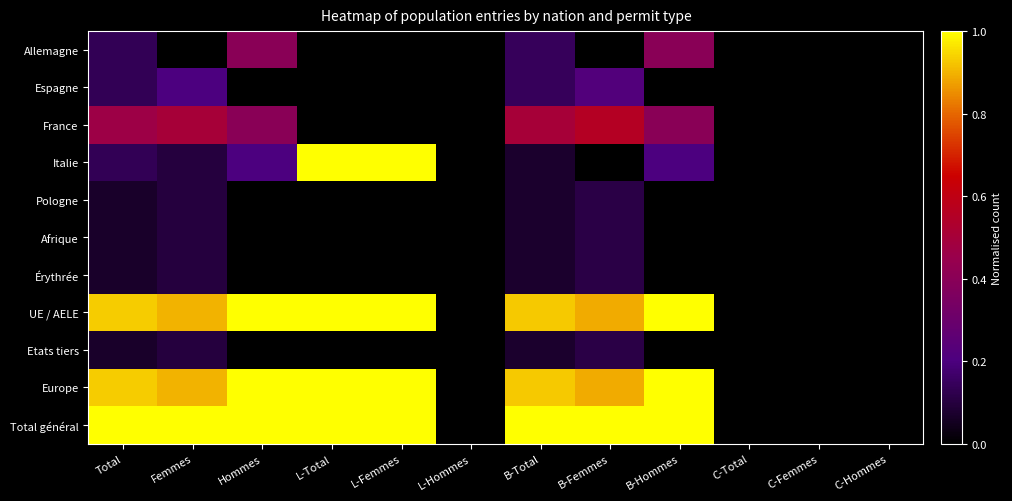

Reading left to right, extract all data points from this chart.

Allemagne: Total=0.1	Femmes=0.0	Hommes=0.4	L-Total=0.0	L-Femmes=0.0	L-Hommes=0.0	B-Total=0.1	B-Femmes=0.0	B-Hommes=0.4	C-Total=0.0	C-Femmes=0.0	C-Hommes=0.0
Espagne: Total=0.1	Femmes=0.2	Hommes=0.0	L-Total=0.0	L-Femmes=0.0	L-Hommes=0.0	B-Total=0.1	B-Femmes=0.2	B-Hommes=0.0	C-Total=0.0	C-Femmes=0.0	C-Hommes=0.0
France: Total=0.5	Femmes=0.5	Hommes=0.4	L-Total=0.0	L-Femmes=0.0	L-Hommes=0.0	B-Total=0.5	B-Femmes=0.6	B-Hommes=0.4	C-Total=0.0	C-Femmes=0.0	C-Hommes=0.0
Italie: Total=0.1	Femmes=0.1	Hommes=0.2	L-Total=1.0	L-Femmes=1.0	L-Hommes=0.0	B-Total=0.1	B-Femmes=0.0	B-Hommes=0.2	C-Total=0.0	C-Femmes=0.0	C-Hommes=0.0
Pologne: Total=0.1	Femmes=0.1	Hommes=0.0	L-Total=0.0	L-Femmes=0.0	L-Hommes=0.0	B-Total=0.1	B-Femmes=0.1	B-Hommes=0.0	C-Total=0.0	C-Femmes=0.0	C-Hommes=0.0
Afrique: Total=0.1	Femmes=0.1	Hommes=0.0	L-Total=0.0	L-Femmes=0.0	L-Hommes=0.0	B-Total=0.1	B-Femmes=0.1	B-Hommes=0.0	C-Total=0.0	C-Femmes=0.0	C-Hommes=0.0
Érythrée: Total=0.1	Femmes=0.1	Hommes=0.0	L-Total=0.0	L-Femmes=0.0	L-Hommes=0.0	B-Total=0.1	B-Femmes=0.1	B-Hommes=0.0	C-Total=0.0	C-Femmes=0.0	C-Hommes=0.0
UE / AELE: Total=0.9	Femmes=0.9	Hommes=1.0	L-Total=1.0	L-Femmes=1.0	L-Hommes=0.0	B-Total=0.9	B-Femmes=0.9	B-Hommes=1.0	C-Total=0.0	C-Femmes=0.0	C-Hommes=0.0
Etats tiers: Total=0.1	Femmes=0.1	Hommes=0.0	L-Total=0.0	L-Femmes=0.0	L-Hommes=0.0	B-Total=0.1	B-Femmes=0.1	B-Hommes=0.0	C-Total=0.0	C-Femmes=0.0	C-Hommes=0.0
Europe: Total=0.9	Femmes=0.9	Hommes=1.0	L-Total=1.0	L-Femmes=1.0	L-Hommes=0.0	B-Total=0.9	B-Femmes=0.9	B-Hommes=1.0	C-Total=0.0	C-Femmes=0.0	C-Hommes=0.0
Total général: Total=1.0	Femmes=1.0	Hommes=1.0	L-Total=1.0	L-Femmes=1.0	L-Hommes=0.0	B-Total=1.0	B-Femmes=1.0	B-Hommes=1.0	C-Total=0.0	C-Femmes=0.0	C-Hommes=0.0